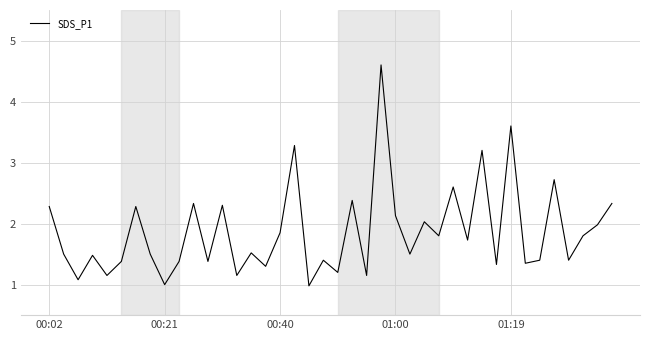

What is the minimum value shown in the chart?

1.0